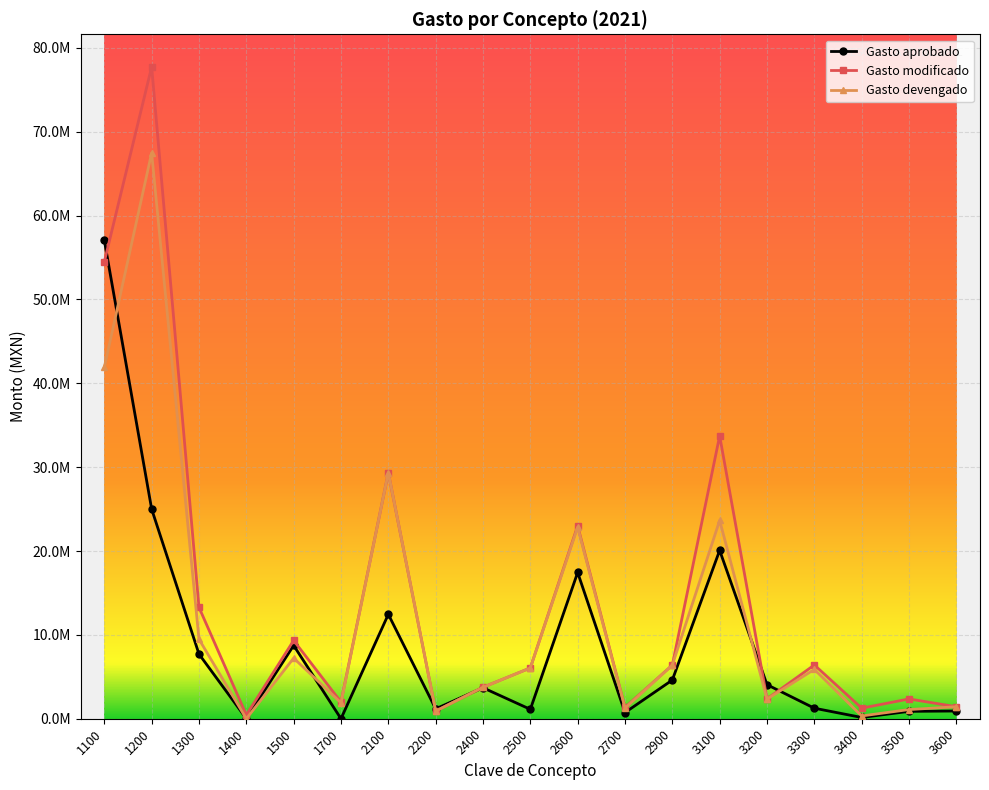

What is the sum of the Gasto aprobado values at 2200 and 2600?

18615000.0